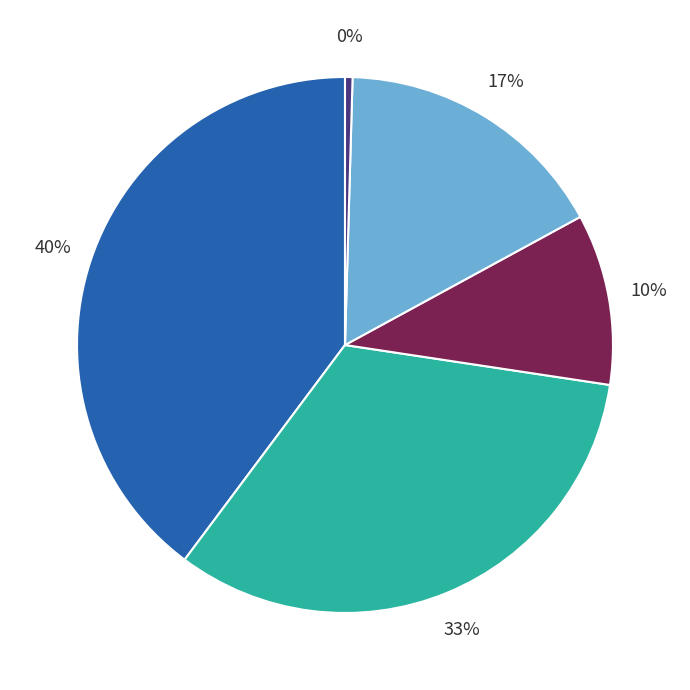

To the nearest percent, what is the average slice percentage?

20%